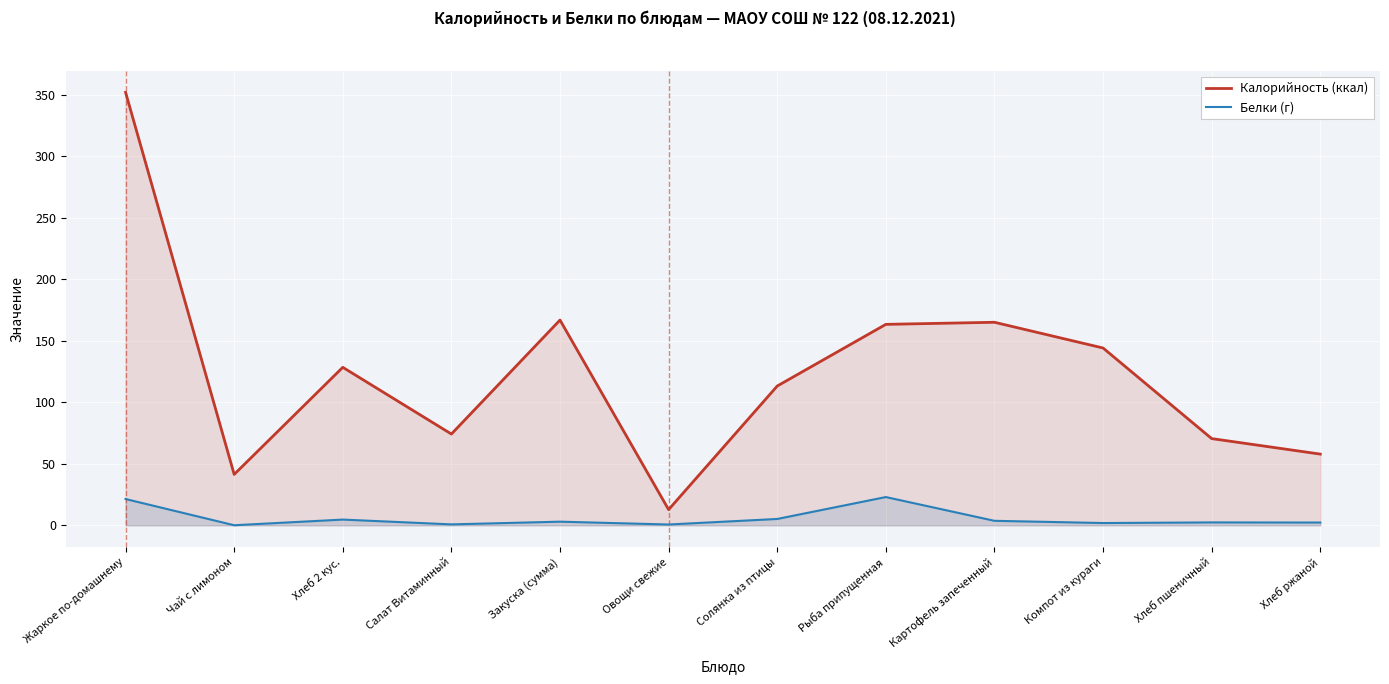

True or false: Белки (г) has a value of 0.7 at Овощи свежие.

True